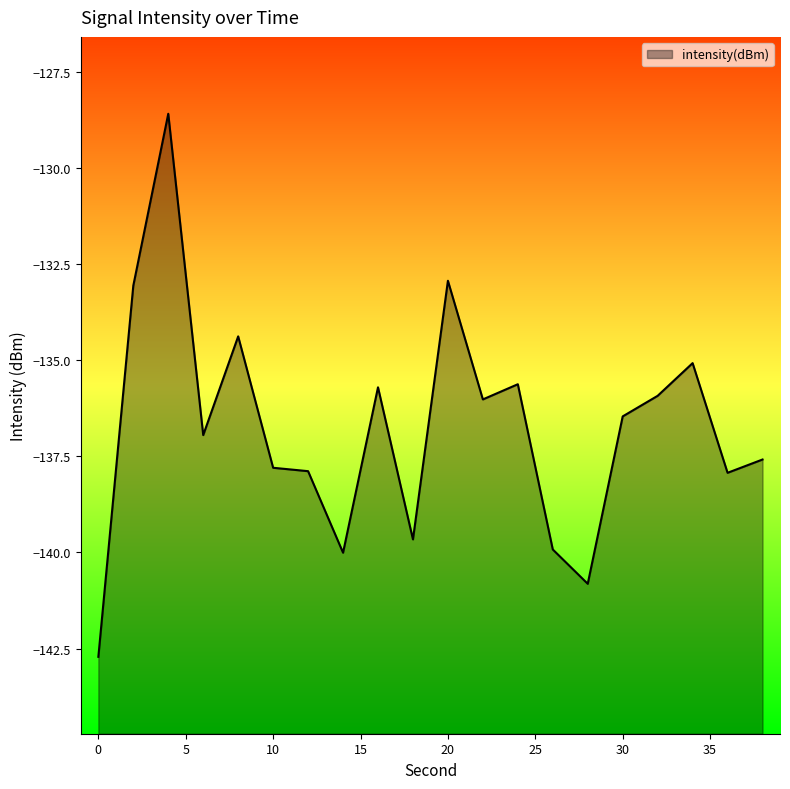

What is the average value?

-136.8